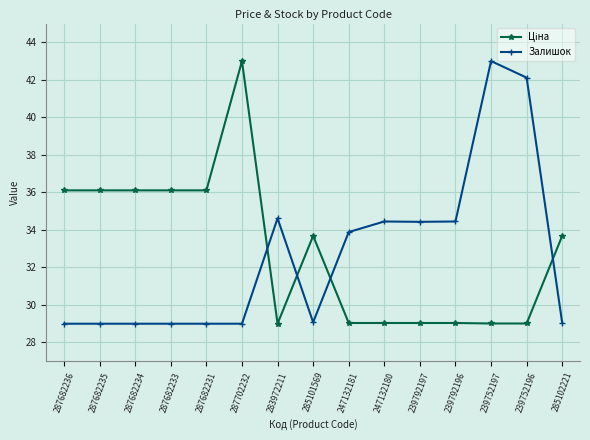

What is the difference between the highest and lowest values at 247132181?

4.8